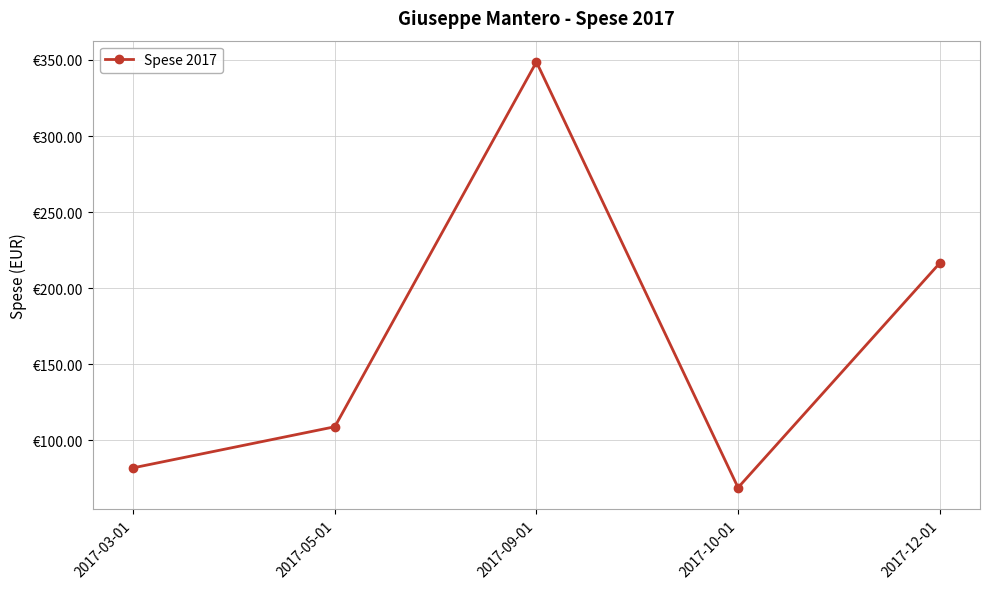

Reading left to right, extract all data points from this chart.

82.0	109.0	348.7	69.0	216.4